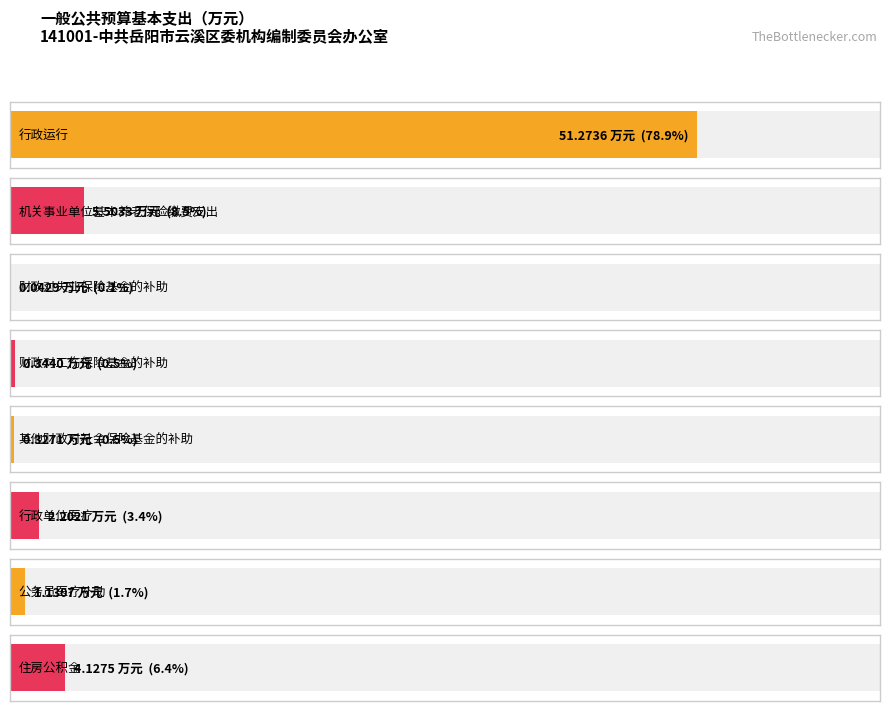

What is the value of the 8th bar from the left?

4.1